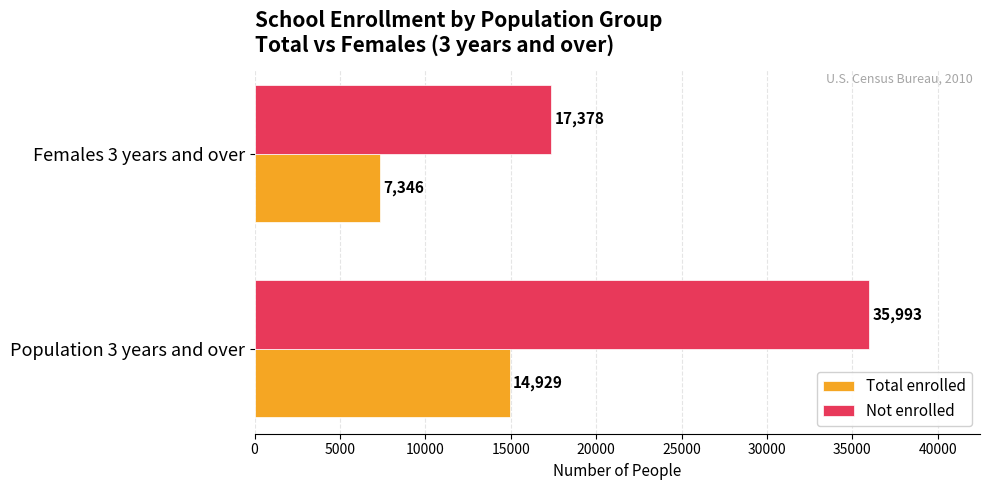

Which series has the largest range (max minus min)?

Not enrolled